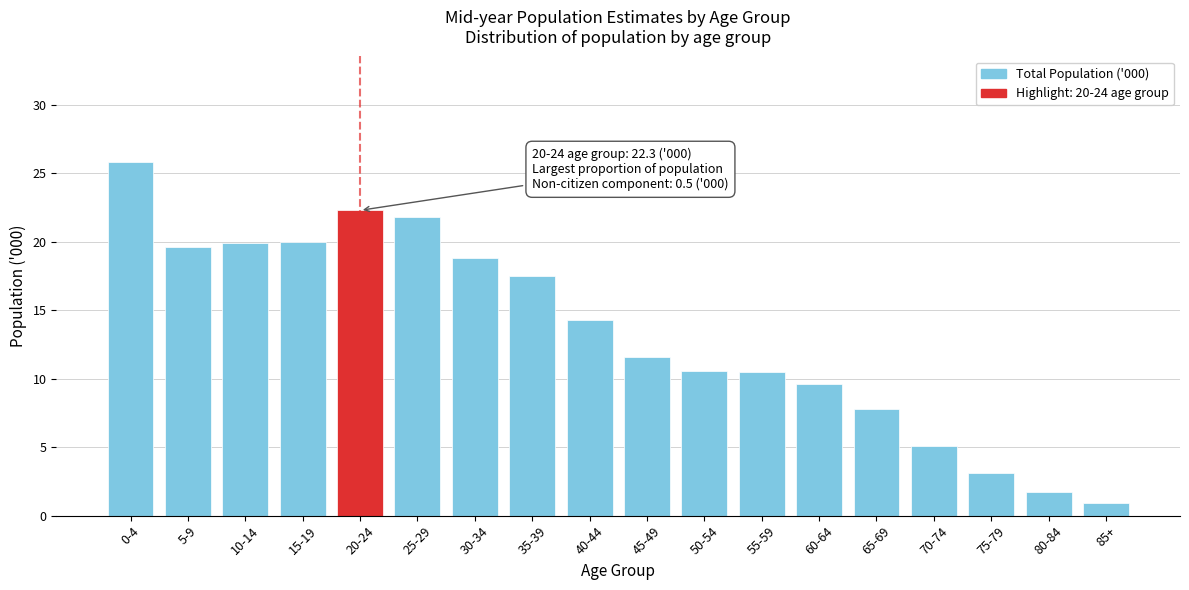

What is the greatest value displayed?

25.8